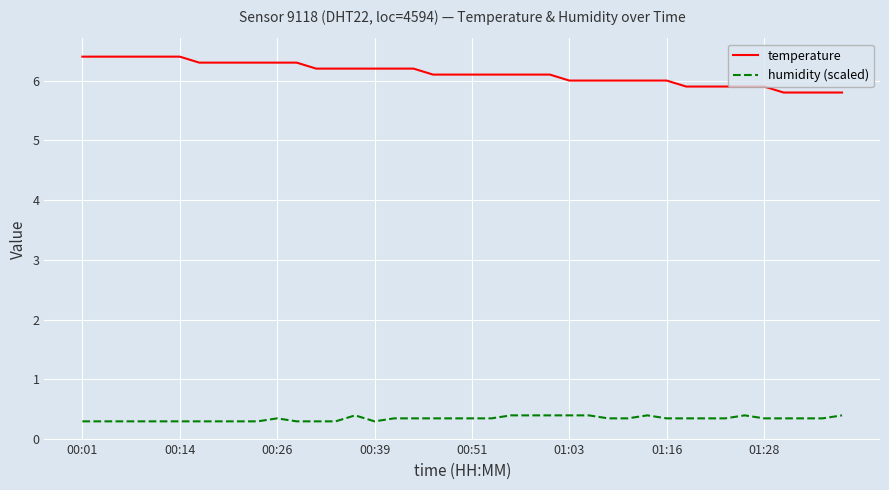

What is the lowest value of the temperature series?

5.8